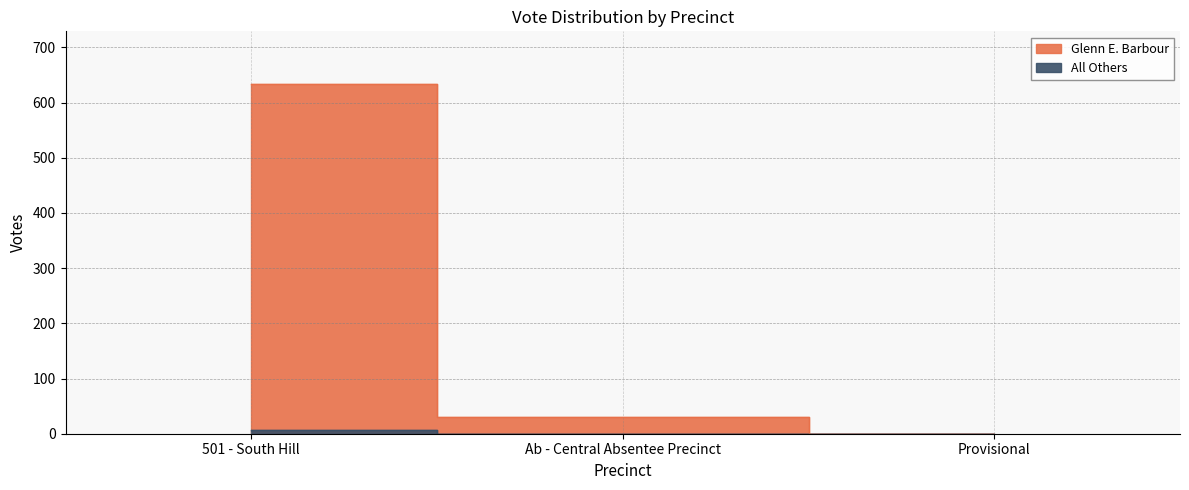

Where is Glenn E. Barbour nearest to the value 317?

Ab - Central Absentee Precinct